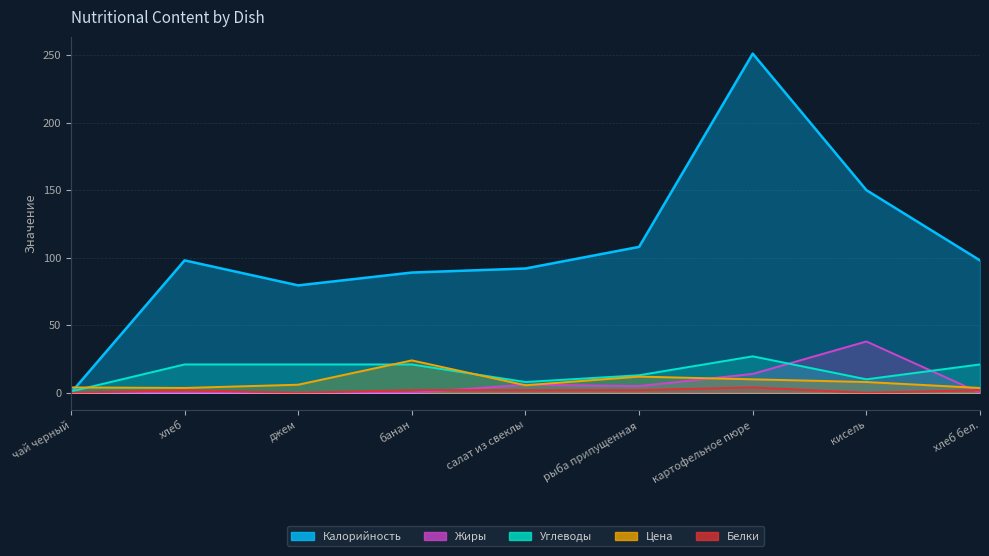

True or false: Цена has a value of 8.0 at кисель.

True